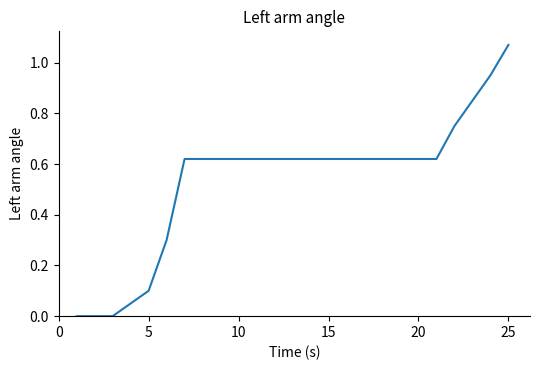

What is the average value?

0.5